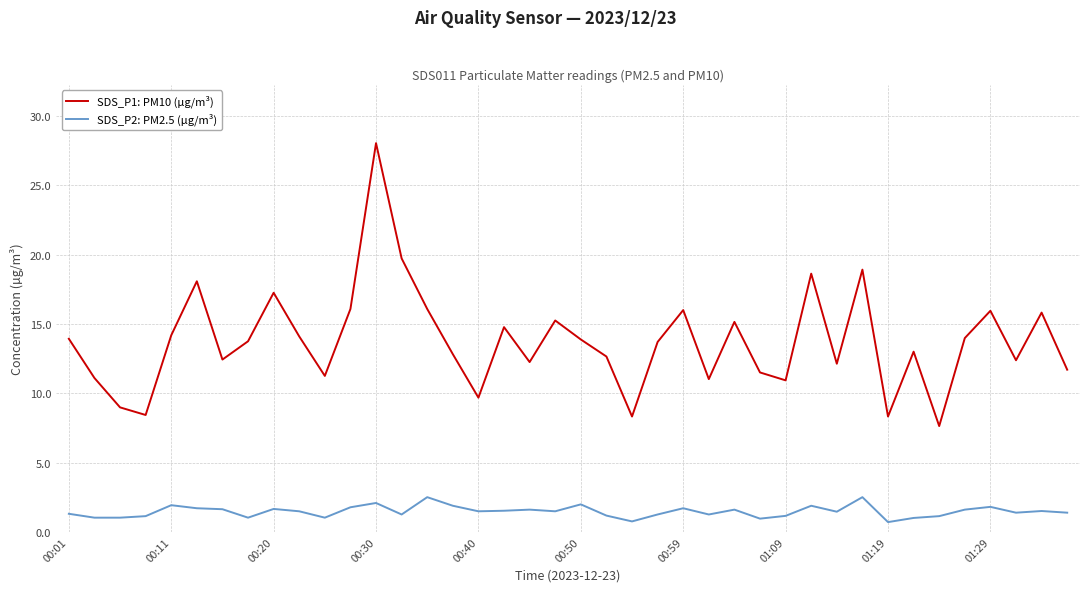

Which series has the largest range (max minus min)?

SDS_P1: PM10 (µg/m³)